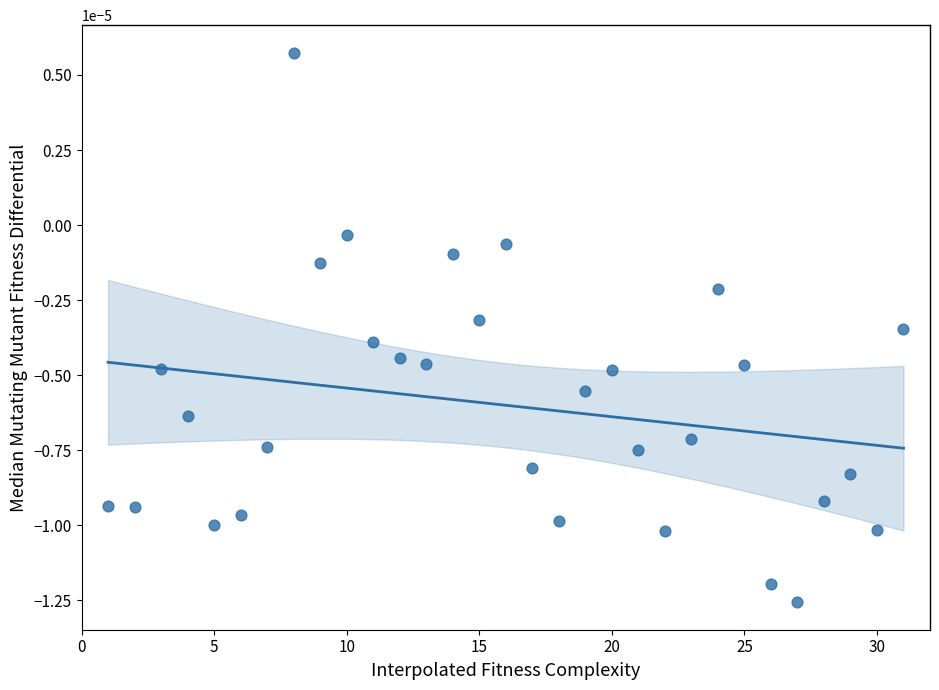

What is the range of X values (max minus min)?

30.0